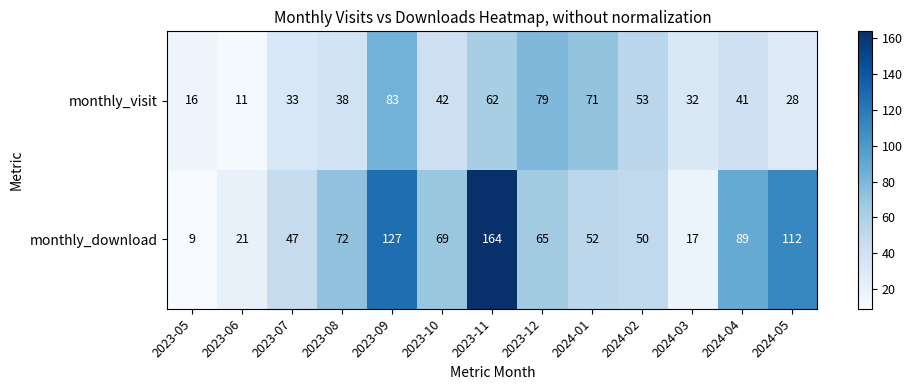

Where does the monthly_download series first go above 65?

2023-08